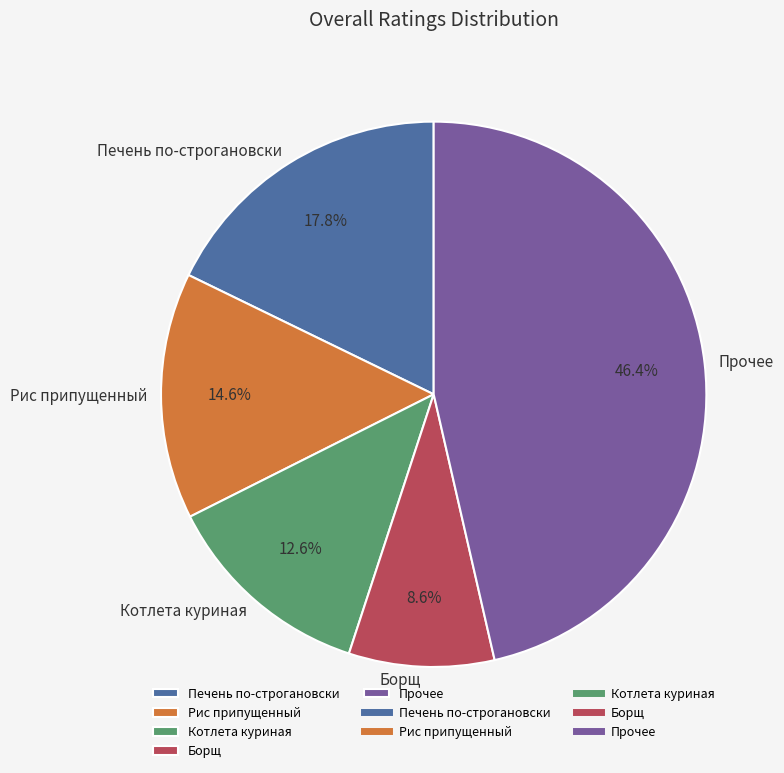

Rank the categories by value from lowest to highest.

Борщ, Котлета куриная, Рис припущенный, Печень по-строгановски, Прочее